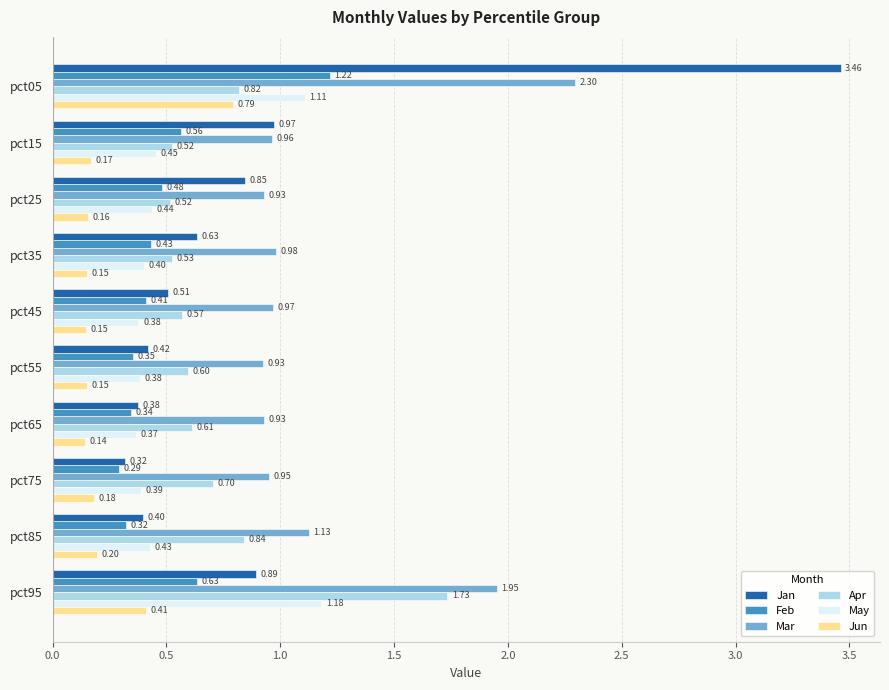

Rank the series by their maximum value, from lowest to highest.

Jun, May, Feb, Apr, Mar, Jan